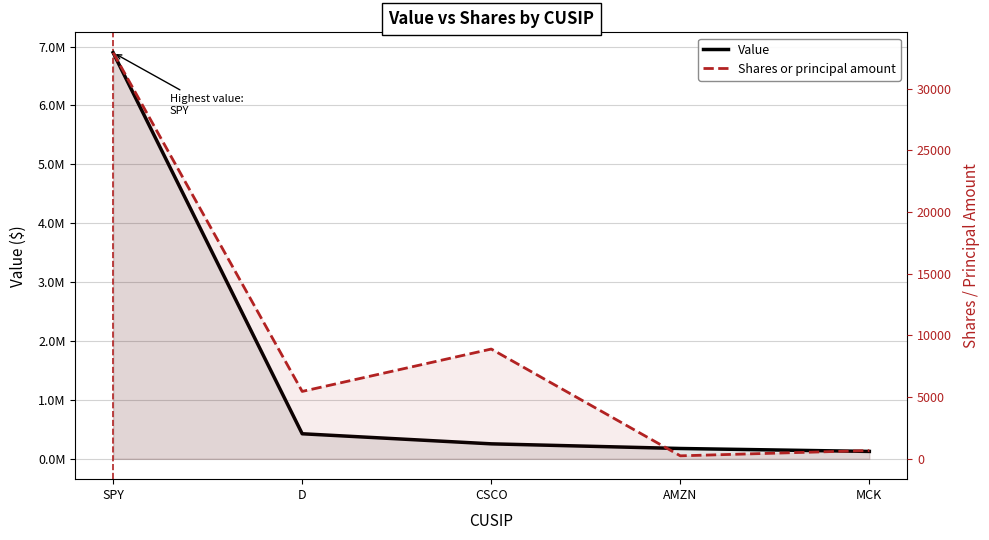

True or false: Shares or principal amount and Value cross at least once.

False